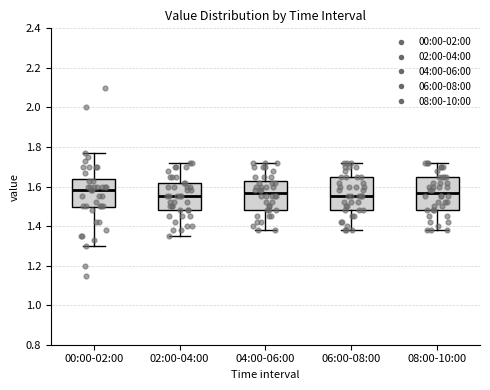

Reading left to right, transcribe this box plot: for each box, give where its median line is, the range the box spans, and where its two whiskers end, as read against the y-axis. The values are not printed on the chart, so give them approximately, as read against the axis.

00:00-02:00: median 1.58, box 1.50 to 1.64, whiskers 1.30 to 1.78
02:00-04:00: median 1.56, box 1.48 to 1.62, whiskers 1.36 to 1.72
04:00-06:00: median 1.56, box 1.48 to 1.62, whiskers 1.38 to 1.72
06:00-08:00: median 1.56, box 1.48 to 1.66, whiskers 1.38 to 1.72
08:00-10:00: median 1.56, box 1.48 to 1.66, whiskers 1.38 to 1.72